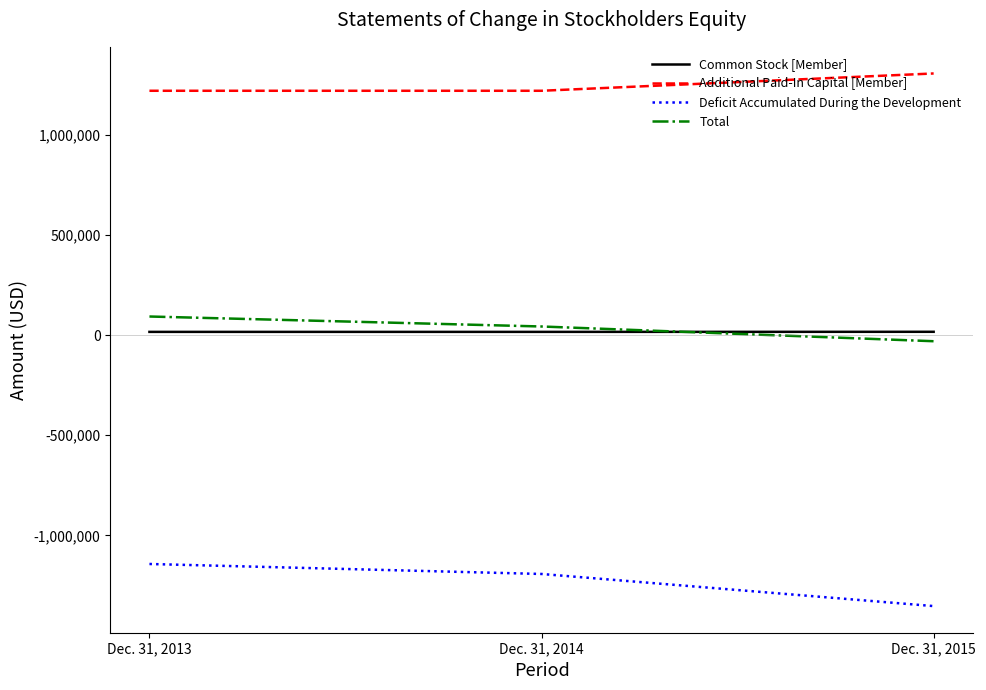

Which series has the largest total across all categories?

Additional Paid-In Capital [Member]